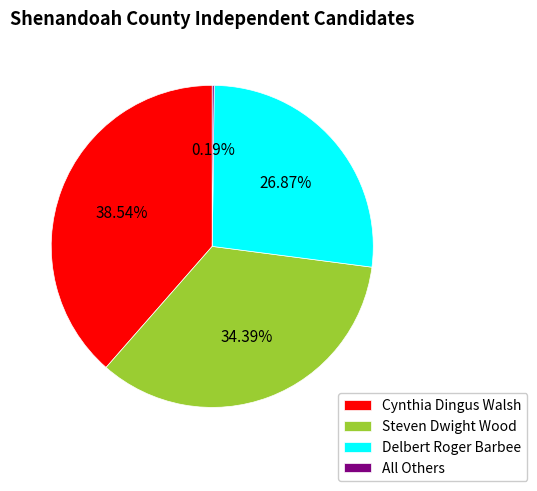

Which has a higher value, Cynthia Dingus Walsh or Delbert Roger Barbee?

Cynthia Dingus Walsh